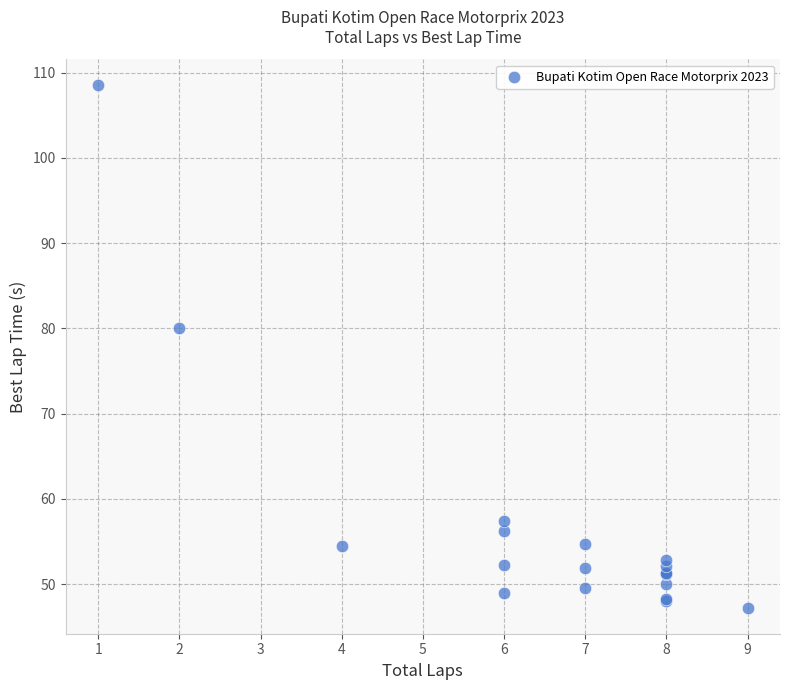

What Y value in the scatter plot is closest to 77?

80.0